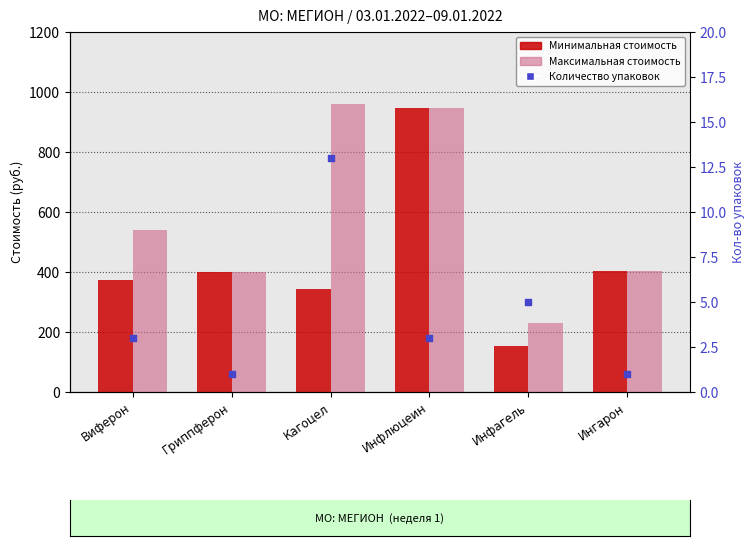

Which series contains the lowest Y value?

Количество упаковок